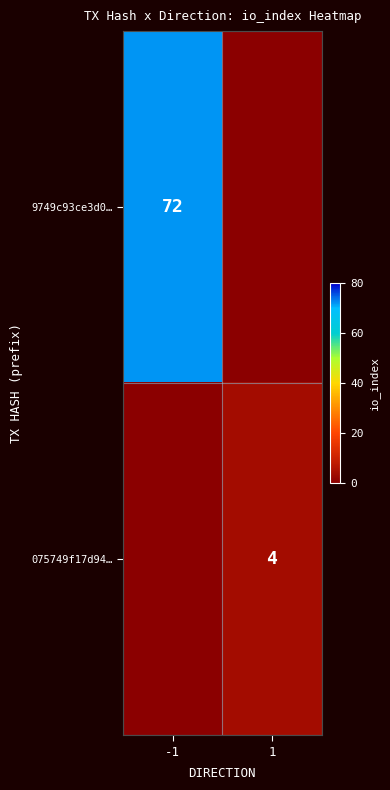

How many data points does each series have?

2